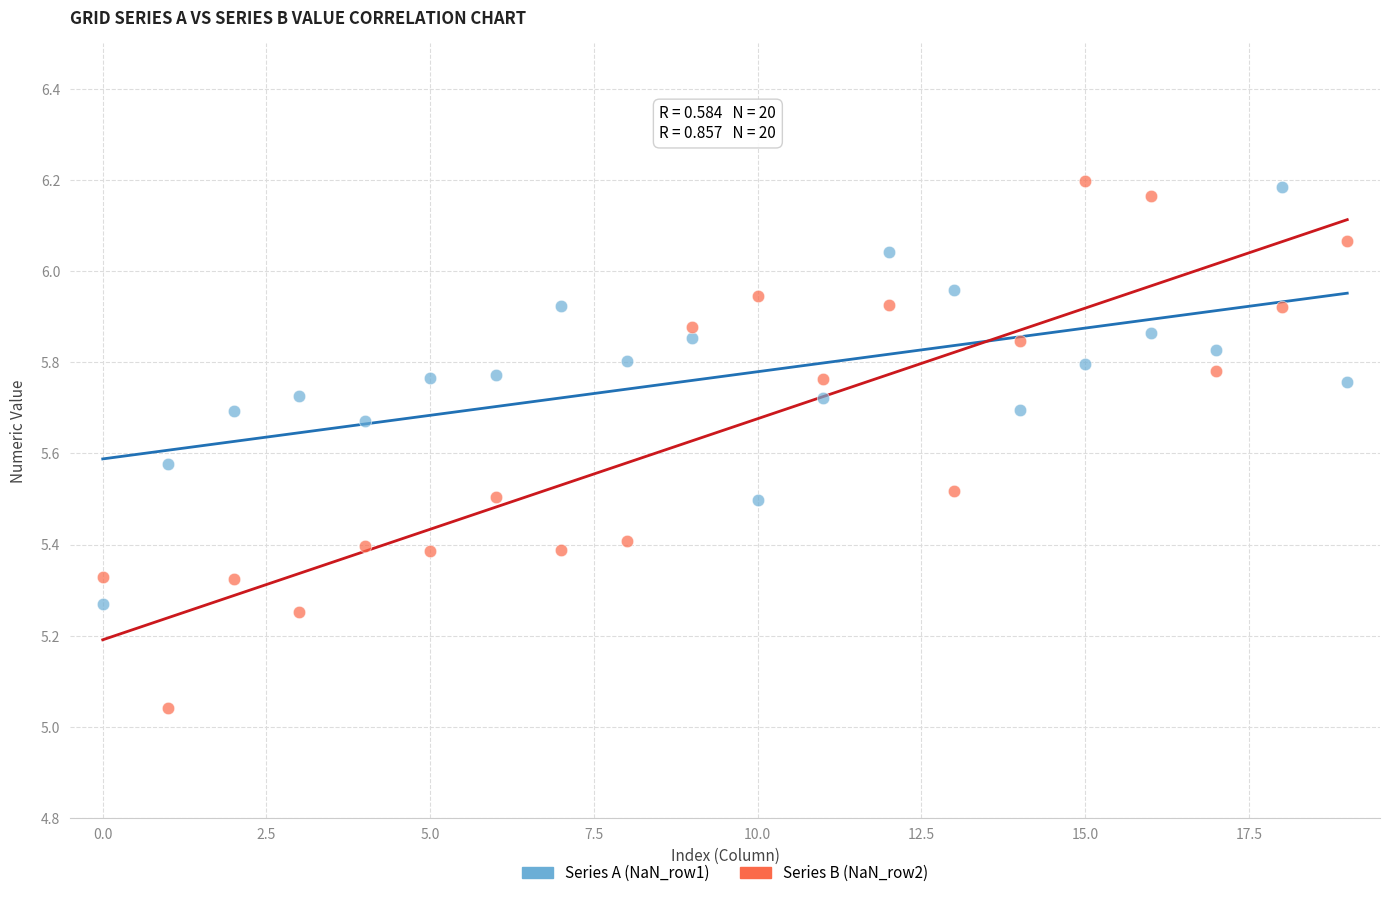

Which series contains the highest Y value?

Series B (NaN_row2)